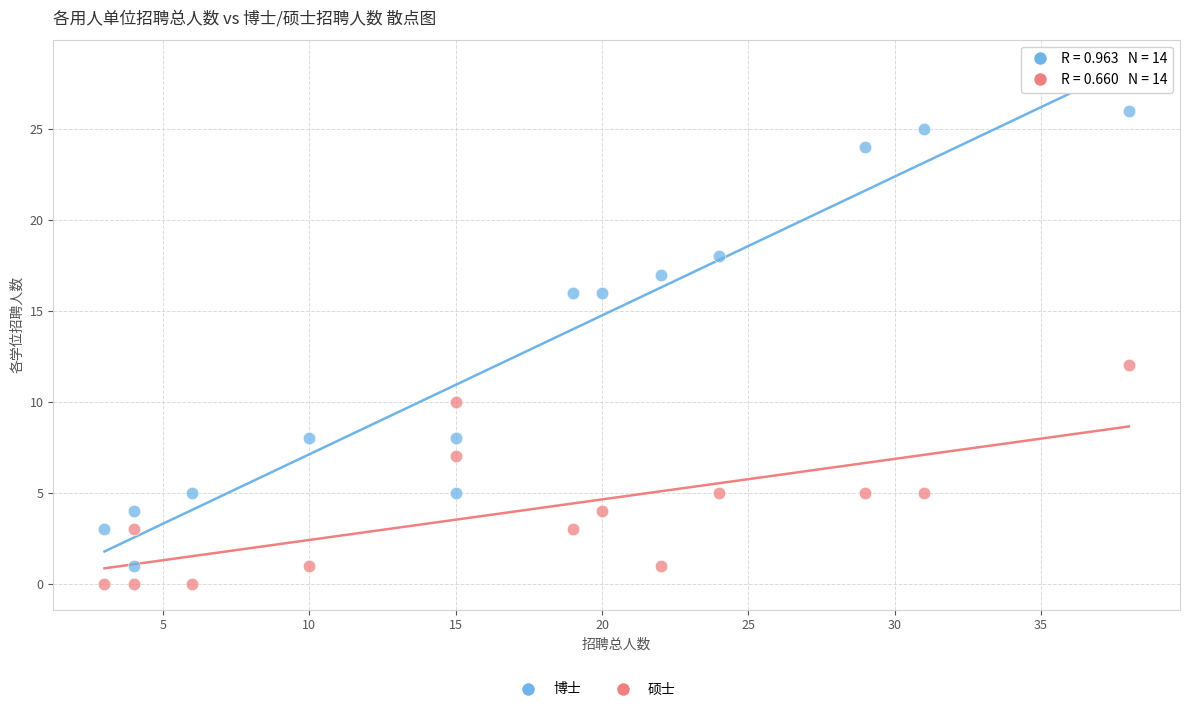

Across all data points, what is the range of Y values (max minus min)?

26